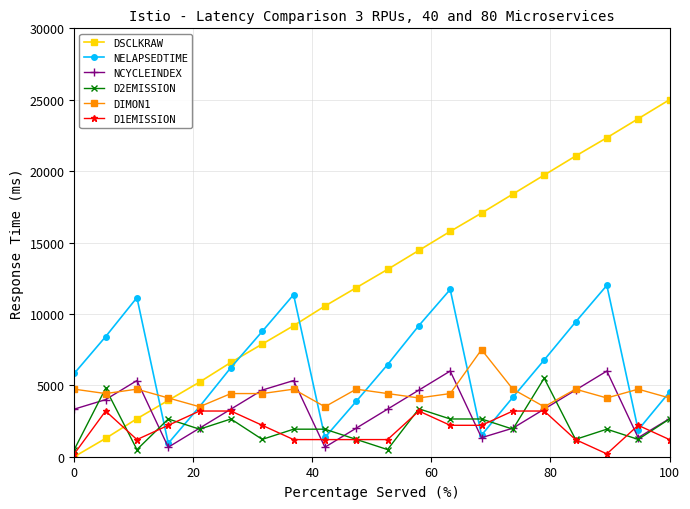

True or false: DSCLKRAW and NELAPSEDTIME cross at least once.

True